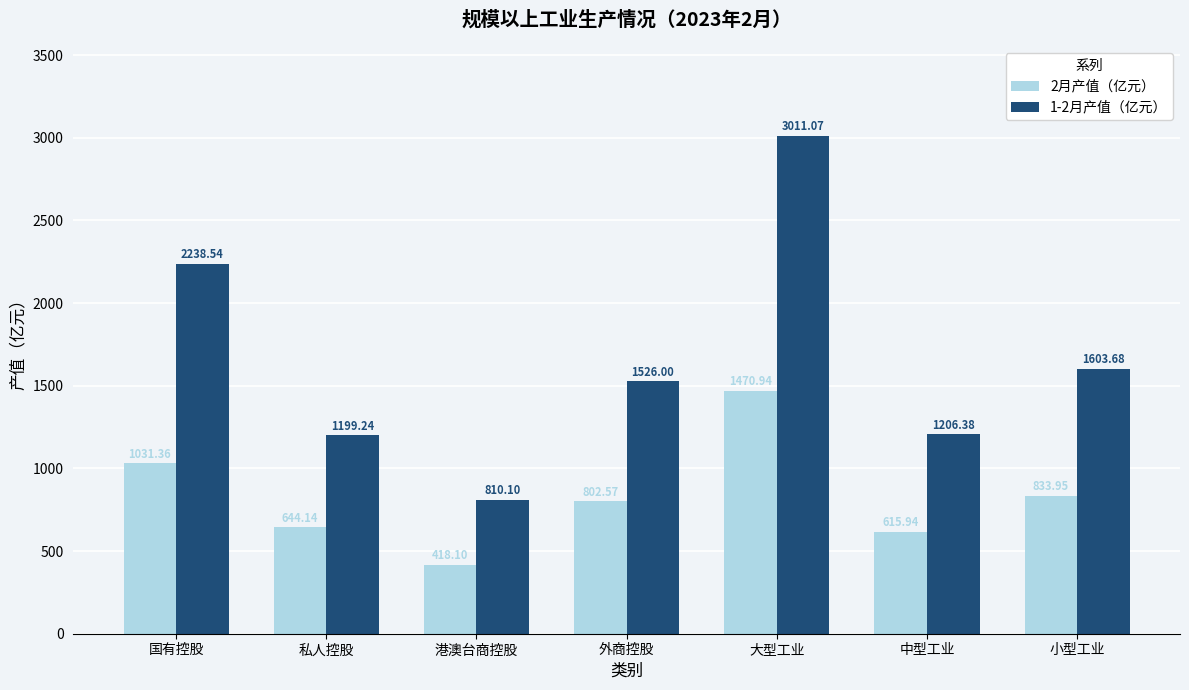

Reading left to right, extract all data points from this chart.

2月产值（亿元）: 国有控股=1031.4	私人控股=644.1	港澳台商控股=418.1	外商控股=802.6	大型工业=1470.9	中型工业=615.9	小型工业=834.0
1-2月产值（亿元）: 国有控股=2238.5	私人控股=1199.2	港澳台商控股=810.1	外商控股=1526.0	大型工业=3011.1	中型工业=1206.4	小型工业=1603.7